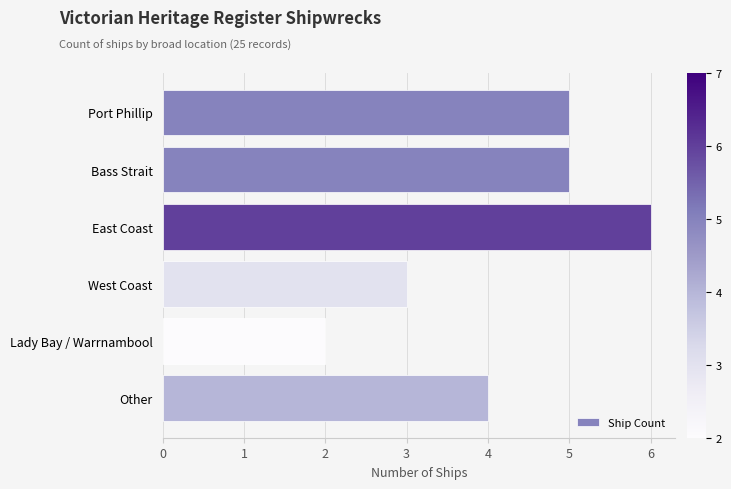

How many values are between 3 and 5?

4